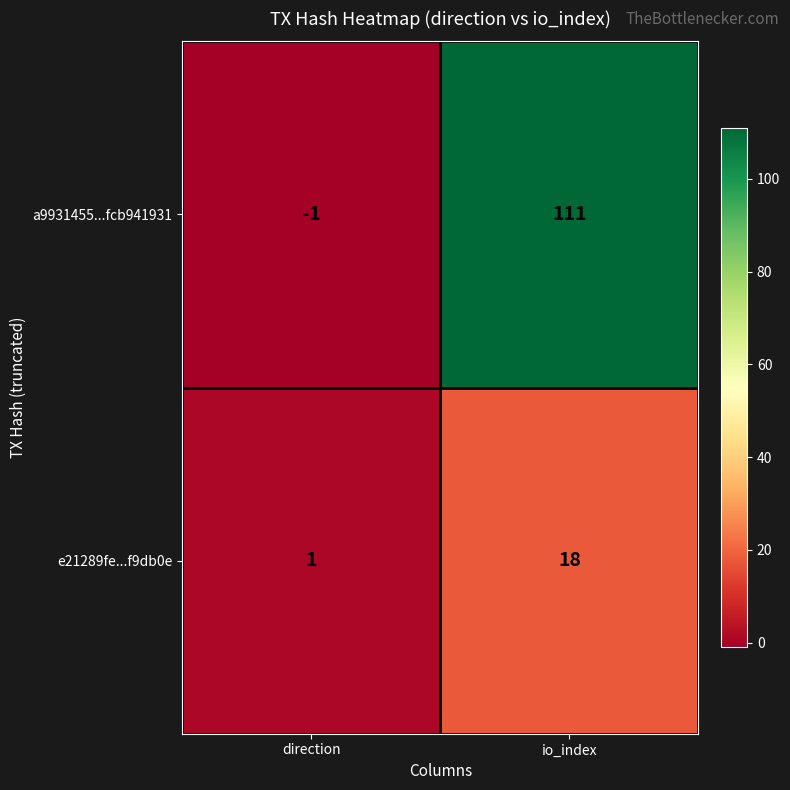

The value of e21289fe...f9db0e at io_index is 8. True or false?

False